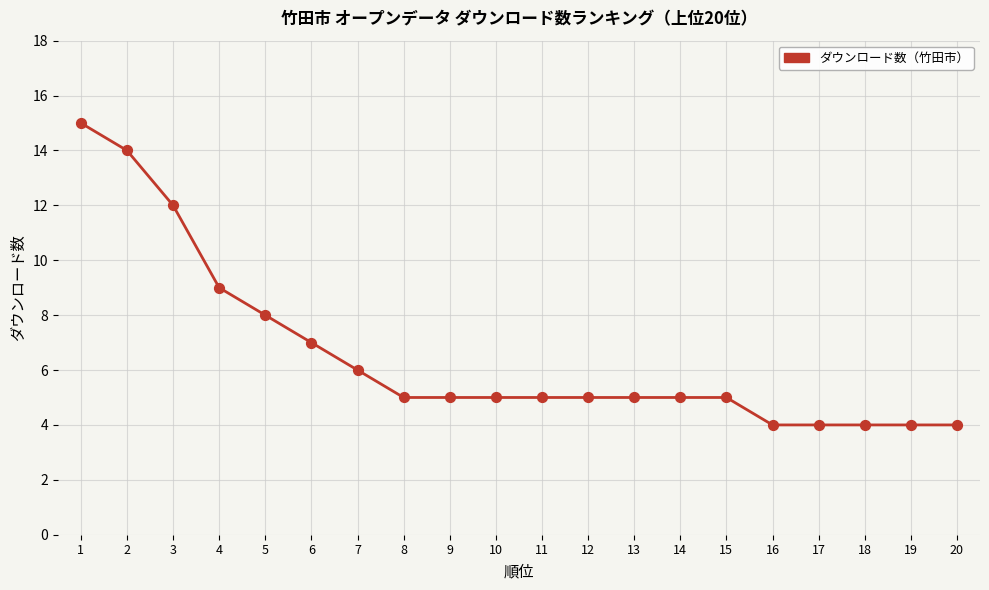

Which has a higher value, 15 or 6?

6